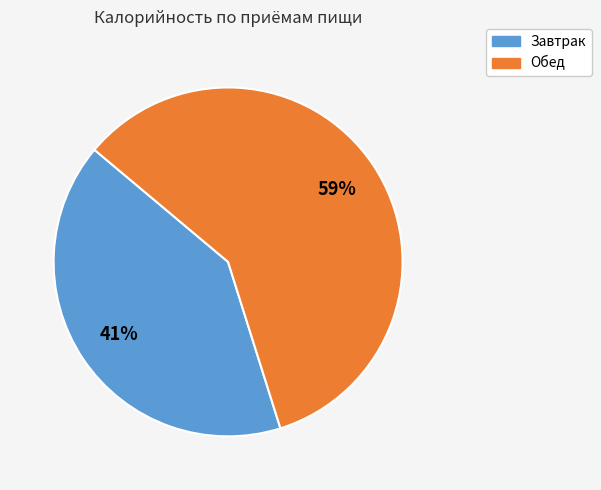

What is the smallest slice in the pie chart?

Завтрак